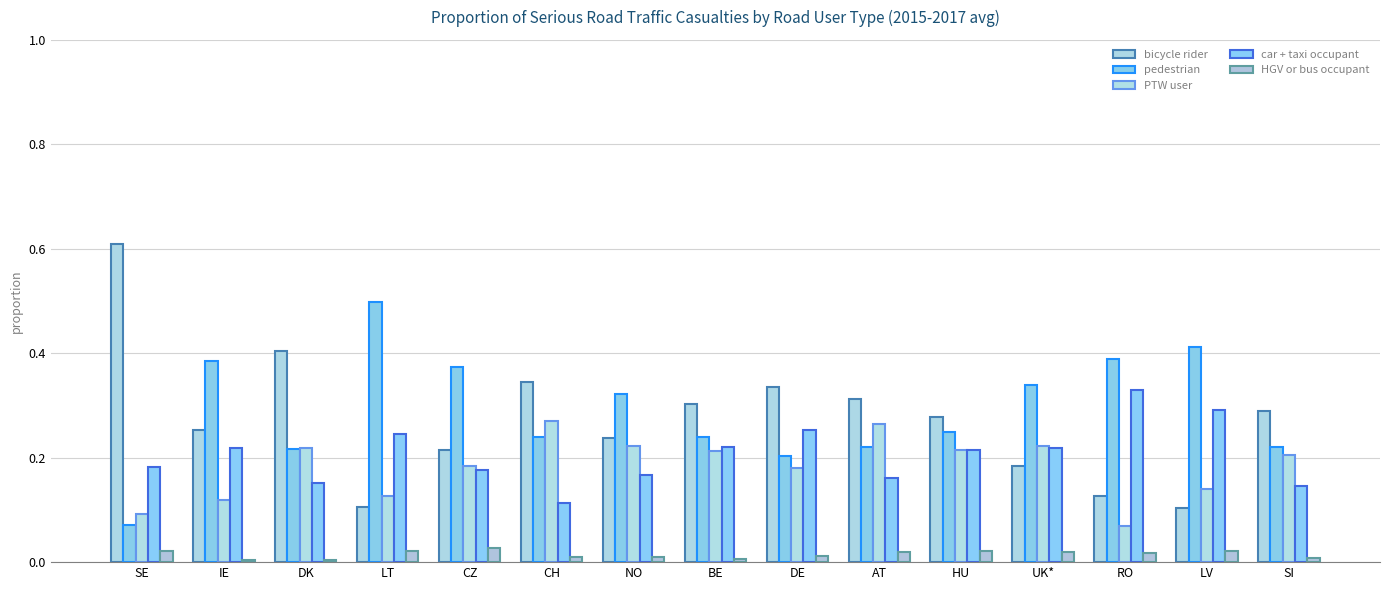

Does the chart contain any negative values?

No